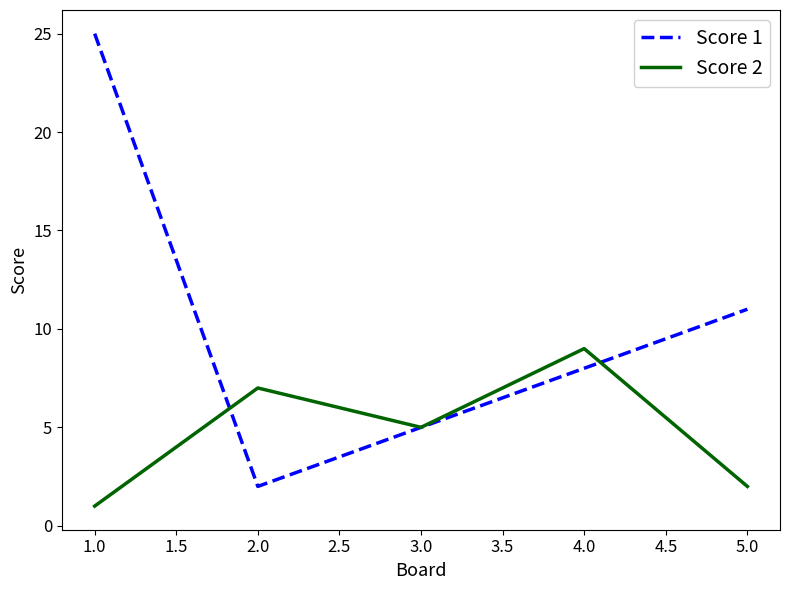

Is it true that Score 2 equals 1 at 5.0?

False